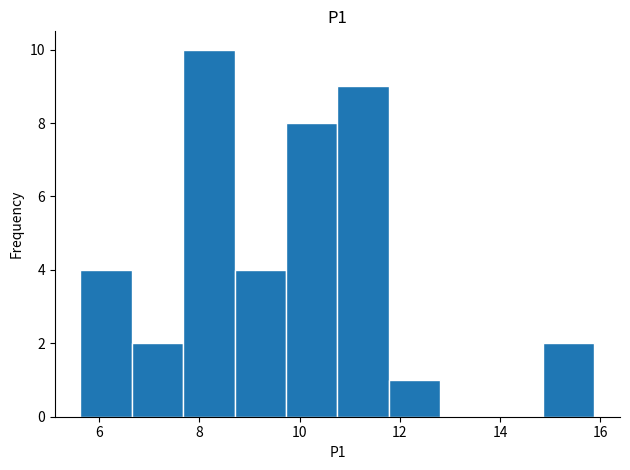

Over which range of the x-axis is the bar tallest?

7.6 to 8.8